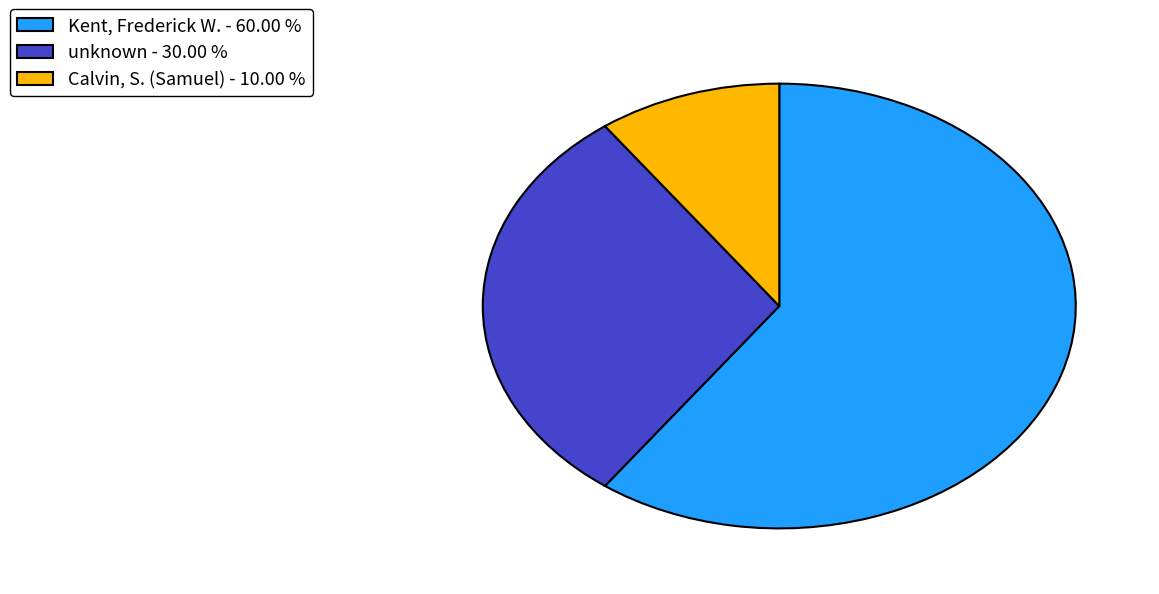

Rank the categories by value from highest to lowest.

Kent, Frederick W. - 60.00 %, unknown - 30.00 %, Calvin, S. (Samuel) - 10.00 %